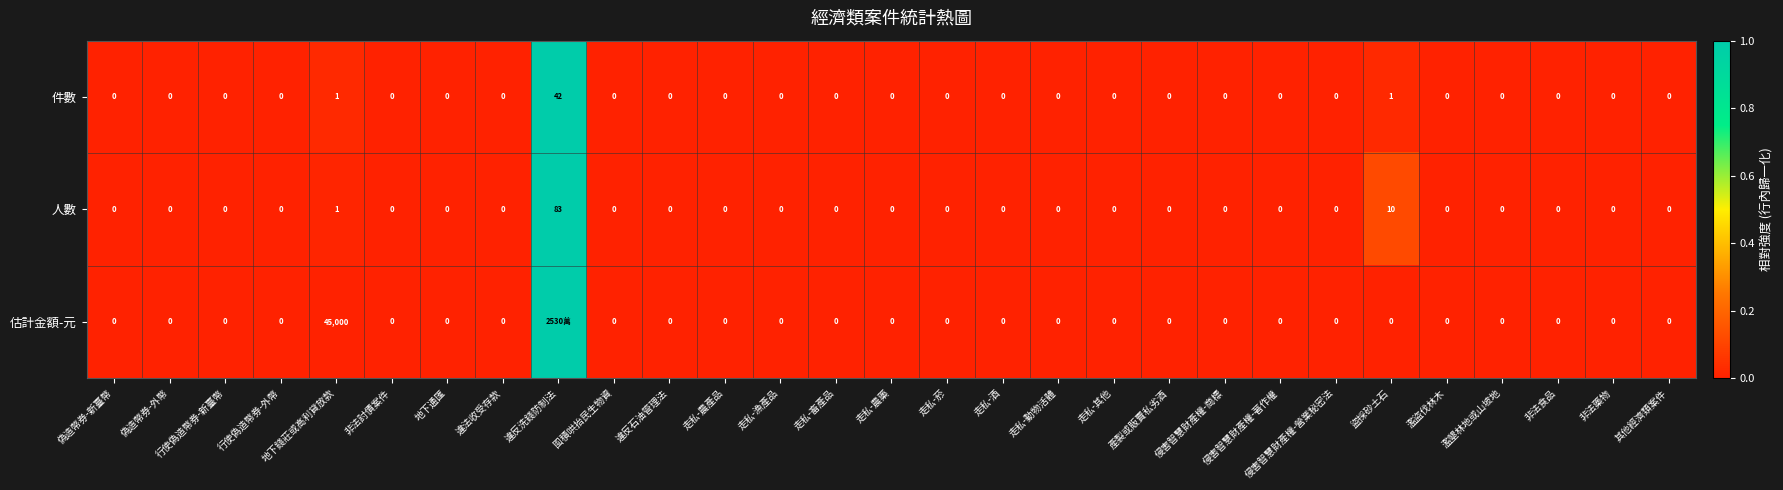

At which label is 人數 closest to 41?

盜採砂土石